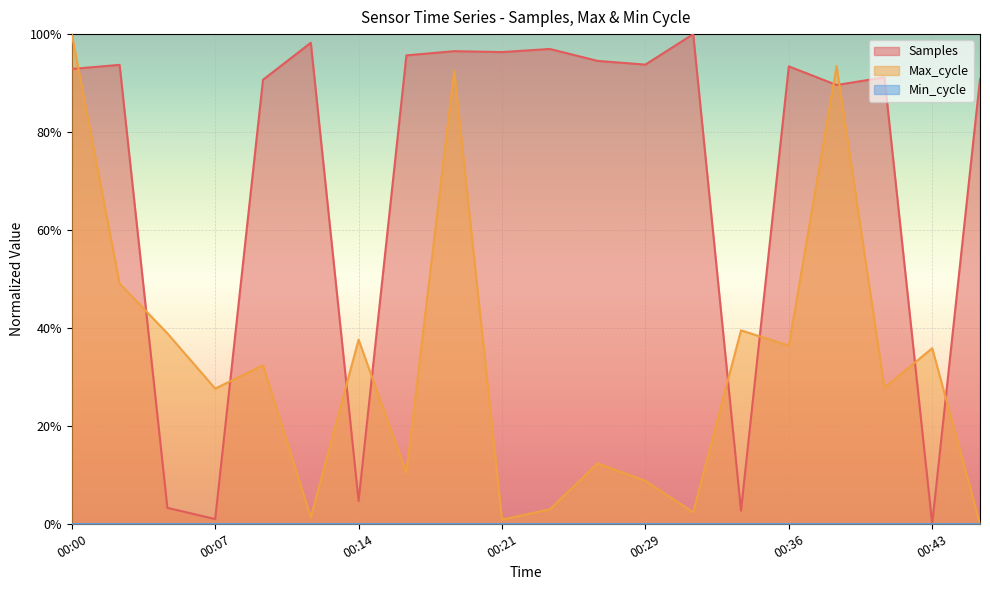

What is the difference between the Max_cycle values at 00:09 and 00:00?

0.7